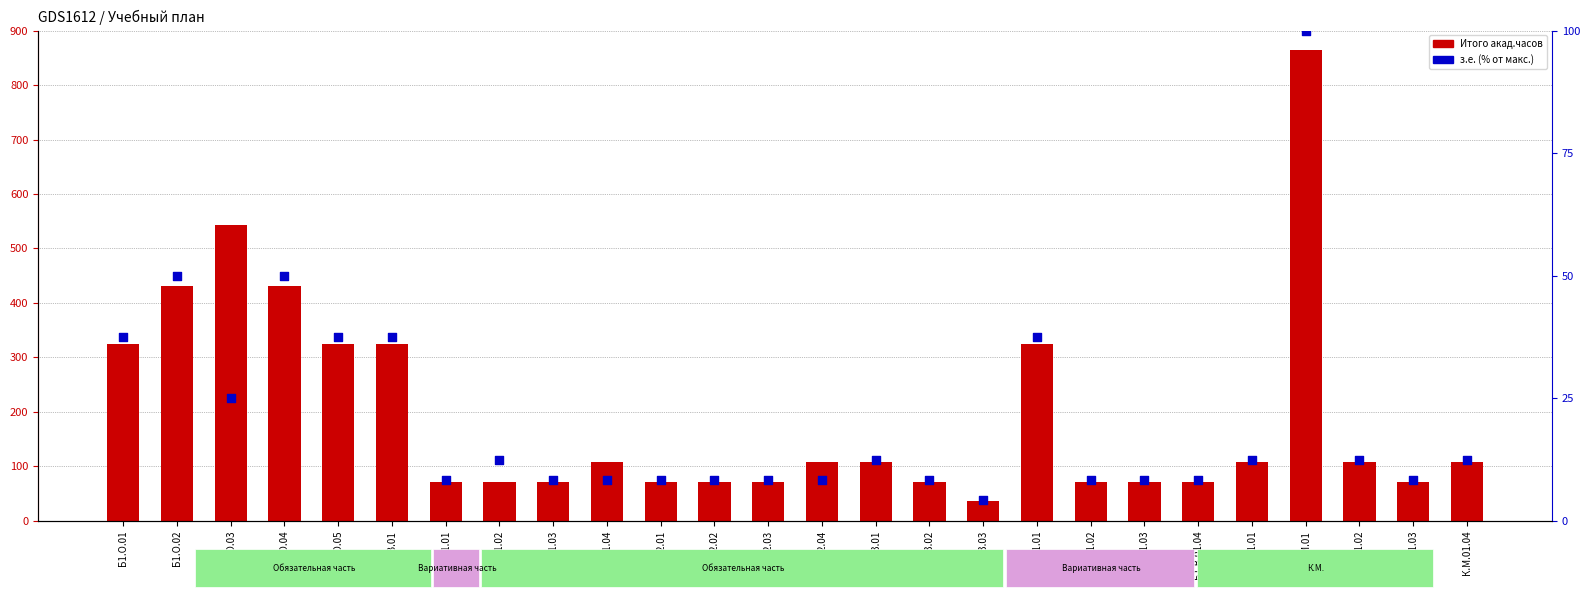

Is the value of з.е. (% от макс.) at Б1.О.01.03 greater than the value of Итого акад.часов at К.М.01.03?

No